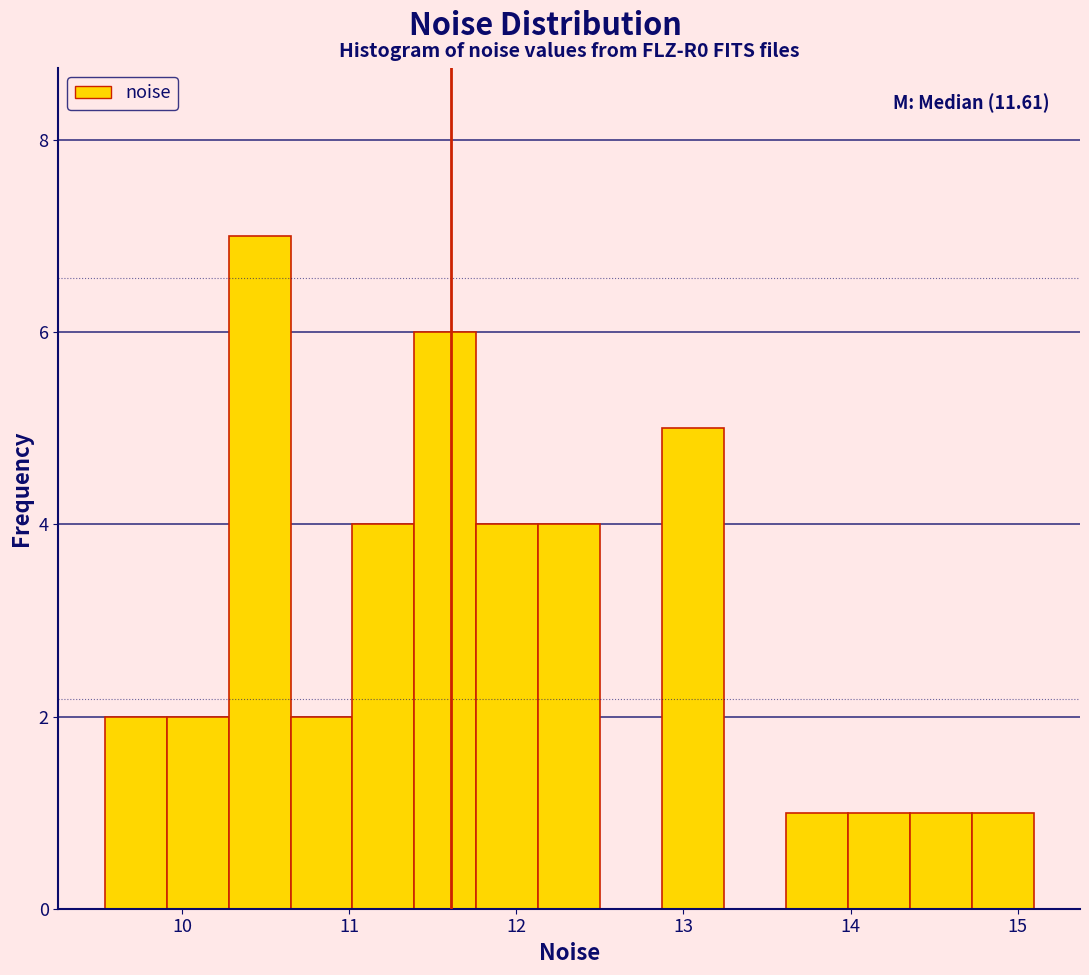

Read against the x-axis, roughly where is the centre of the tallest bar?

10.5